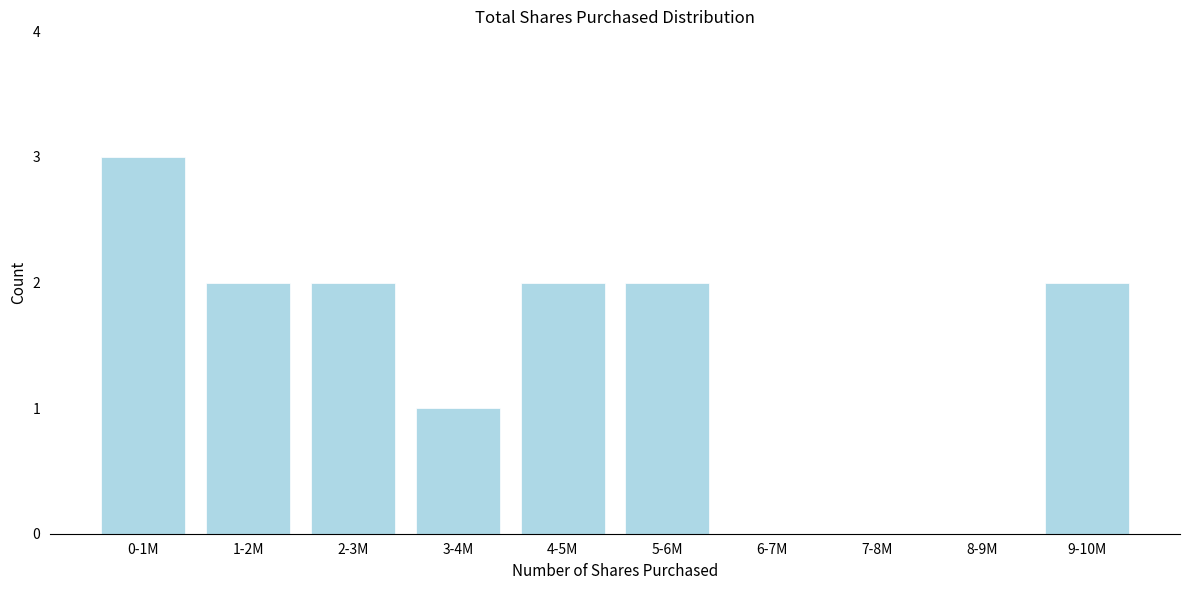

Reading left to right, extract all data points from this chart.

0-1M=3	1-2M=2	2-3M=2	3-4M=1	4-5M=2	5-6M=2	6-7M=0	7-8M=0	8-9M=0	9-10M=2